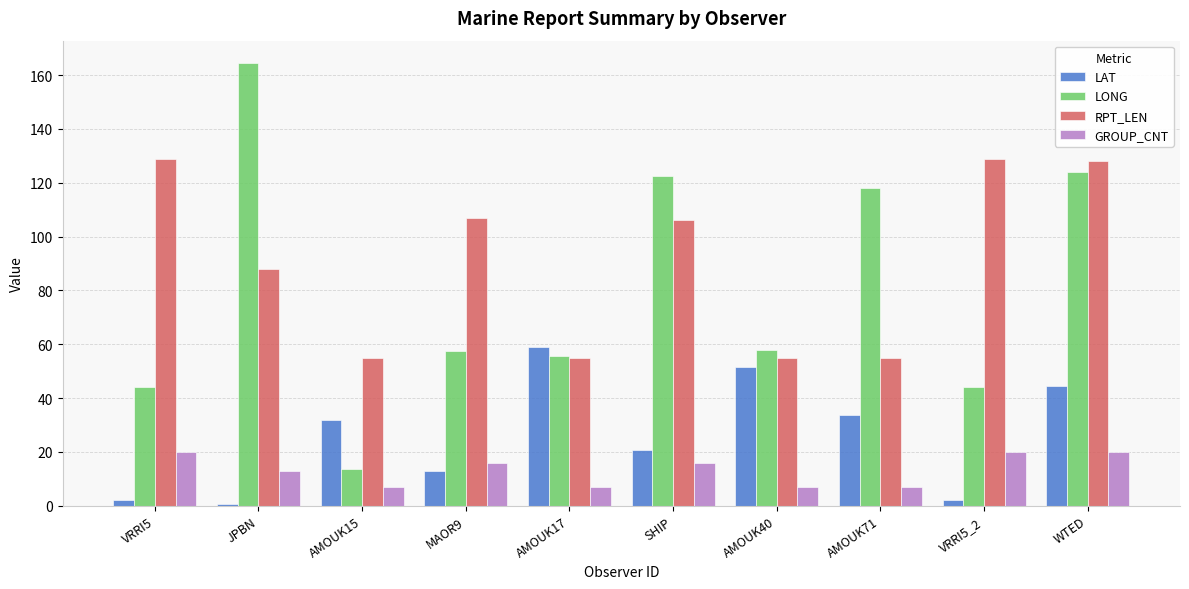

Which series has the largest range (max minus min)?

LONG